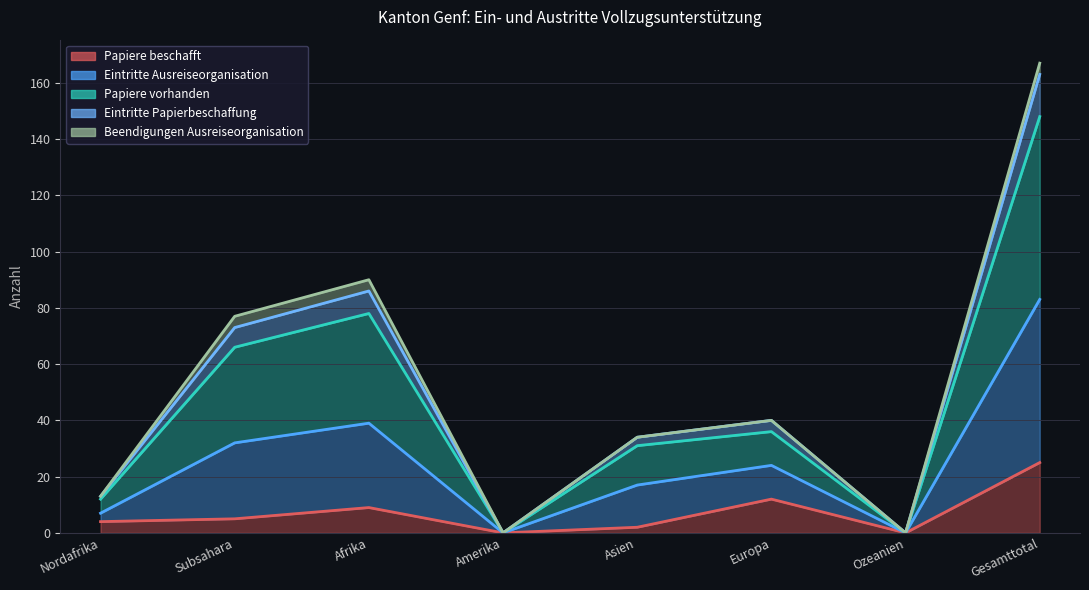

True or false: Eintritte Ausreiseorganisation and Eintritte Papierbeschaffung intersect in this chart.

False